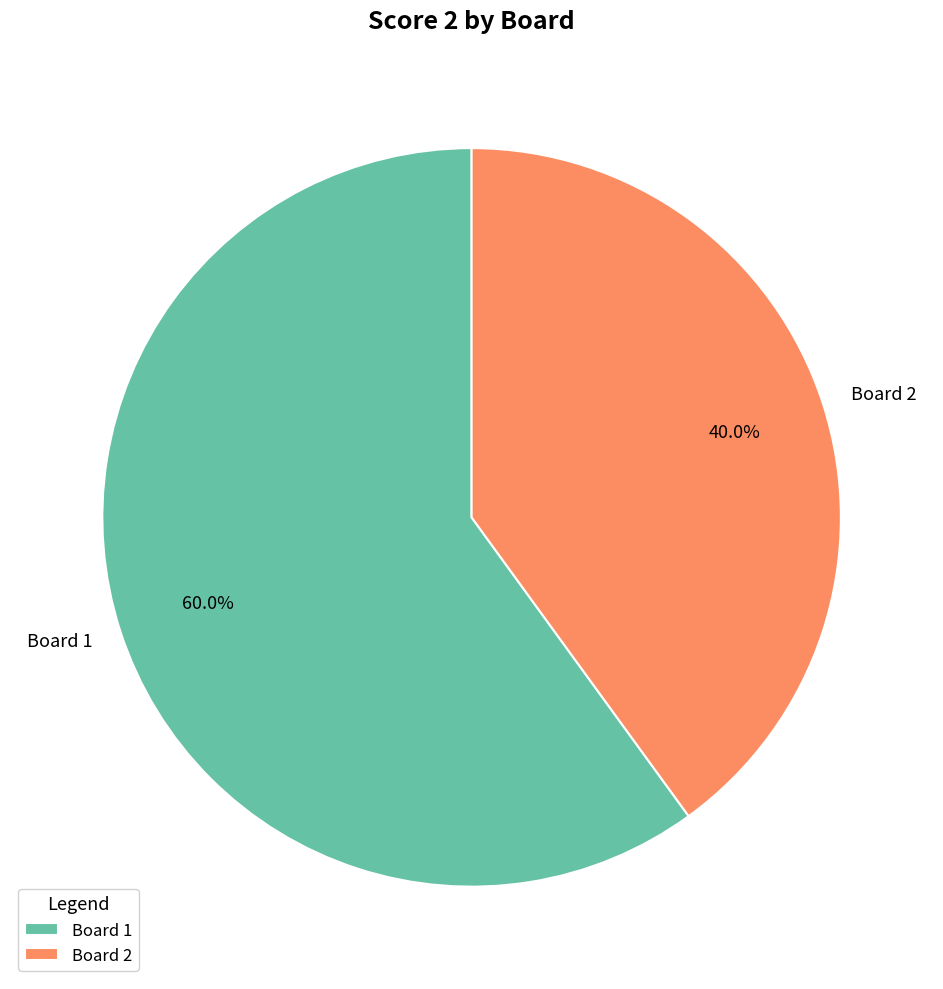

What is the largest slice in the pie chart?

Board 1